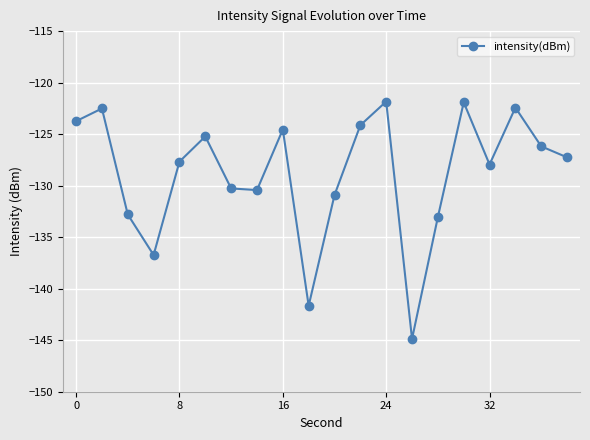

What is the value of the 18th point from the left?

-122.4